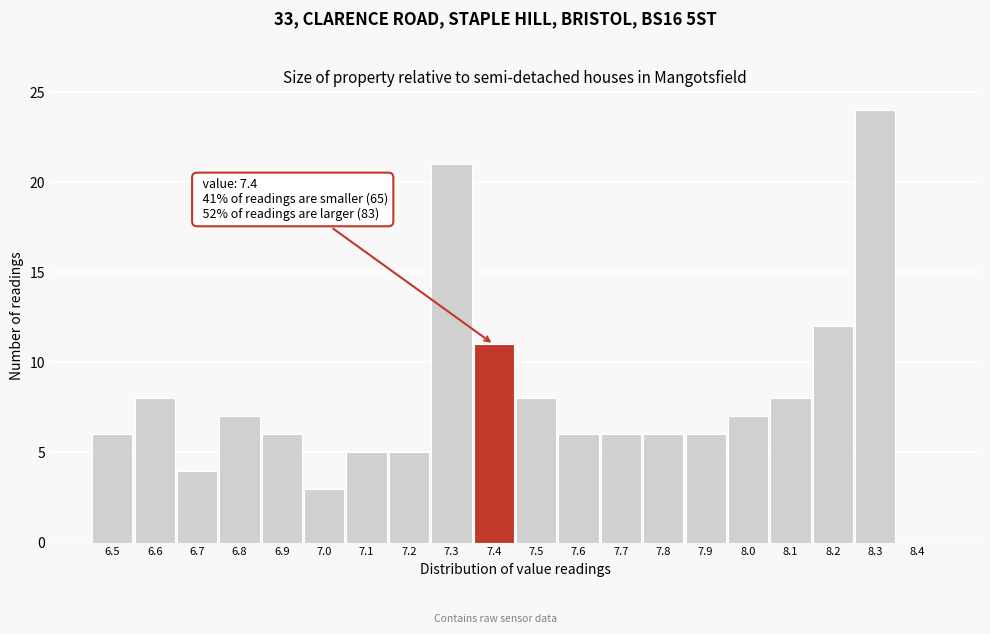

Over which range of the x-axis is the bar tallest?

8.25 to 8.35